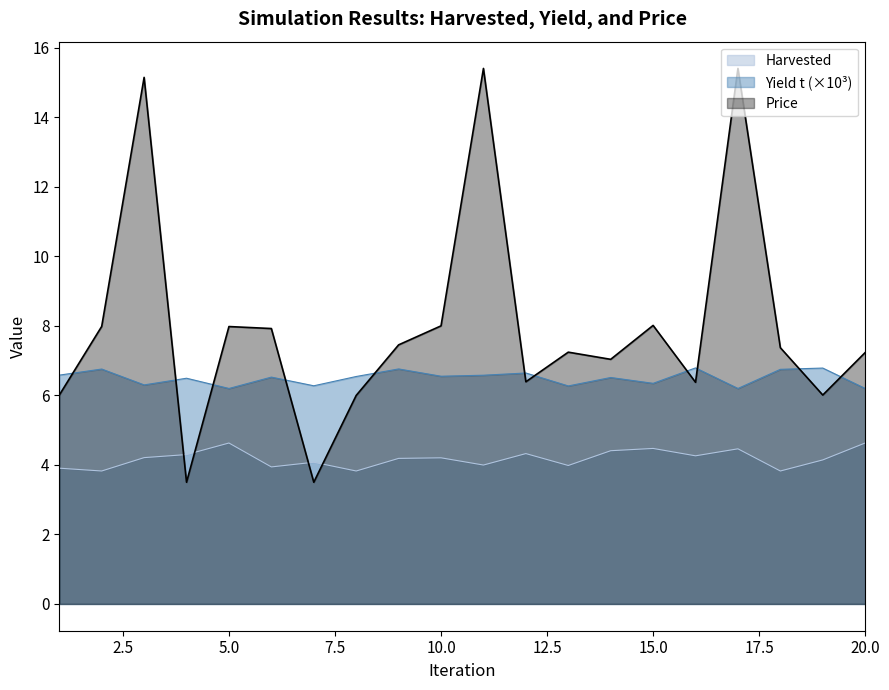

What is the difference between the Price values at 14 and 19?

1.0